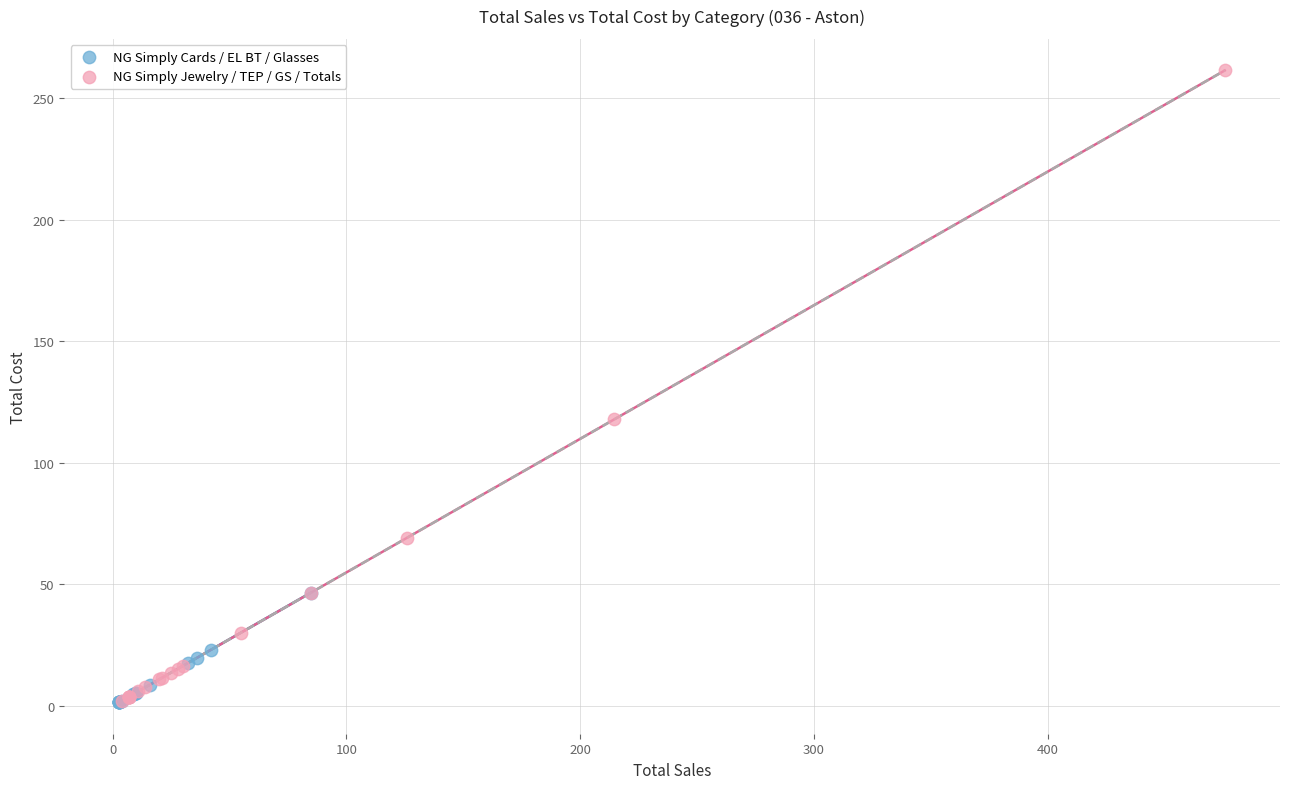

Which series reaches the maximum Y coordinate?

NG Simply Jewelry / TEP / GS / Totals